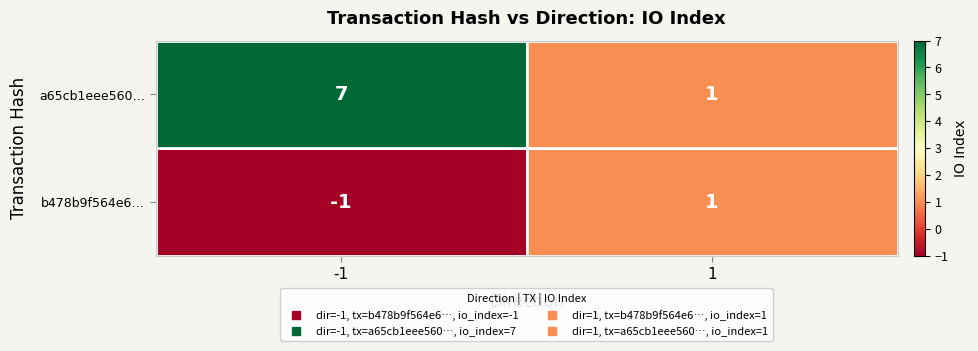

What is the difference between the a65cb1eee560… values at 1 and -1?

6